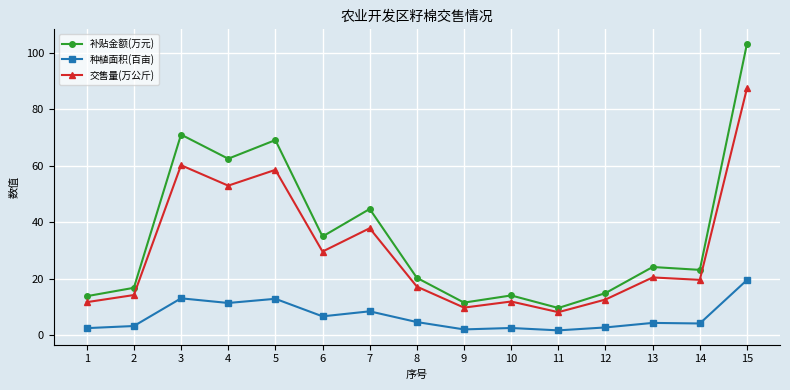

How many data points in 交售量(万公斤) are above 19?

8